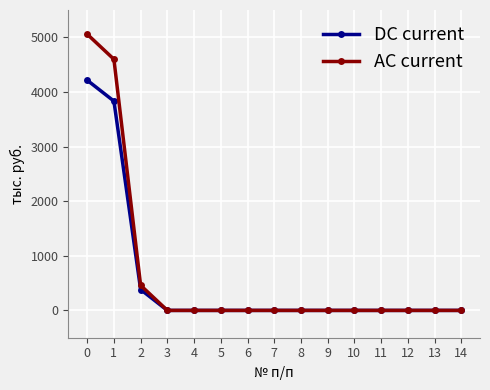

How many lines are shown in the chart?

2